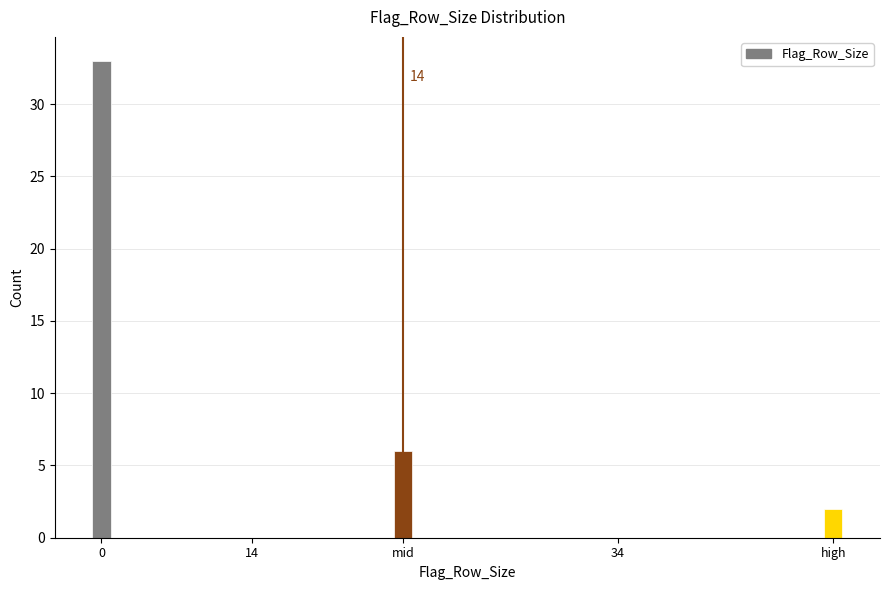

Reading right to left, list all the values displayed in this chart.

high=2	34=0	mid=6	14=0	0=33